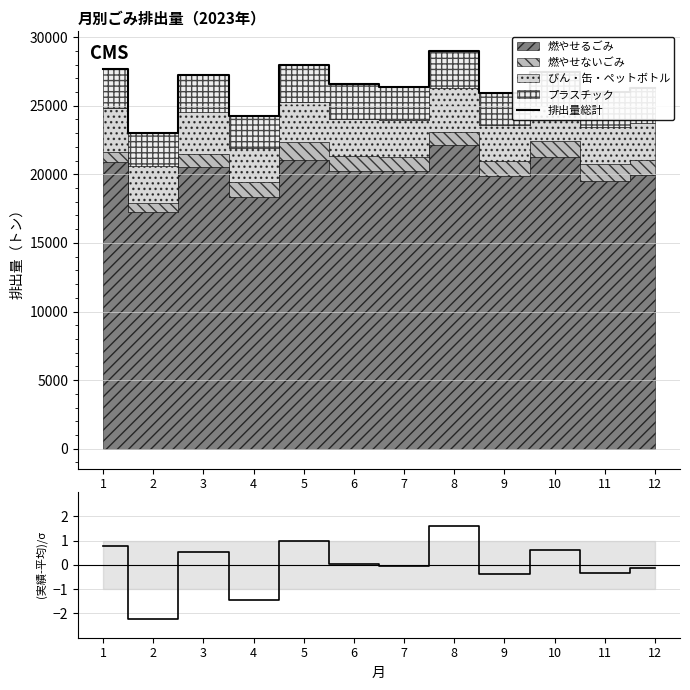

Which series has the largest range (max minus min)?

排出量総計